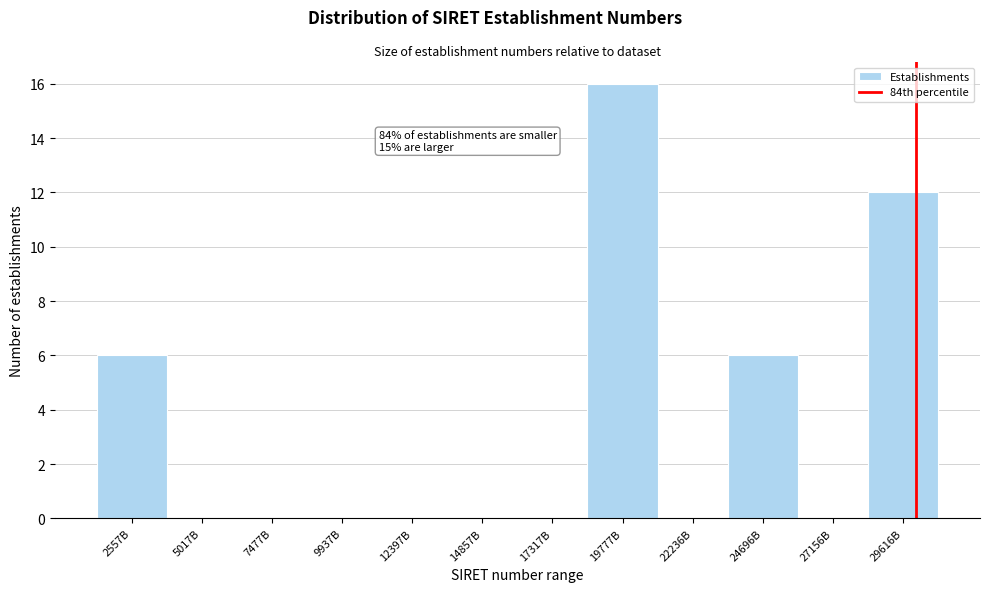

Reading left to right, list all the values displayed in this chart.

2557B=6	5017B=0	7477B=0	9937B=0	12397B=0	14857B=0	17317B=0	19777B=16	22236B=0	24696B=6	27156B=0	29616B=12